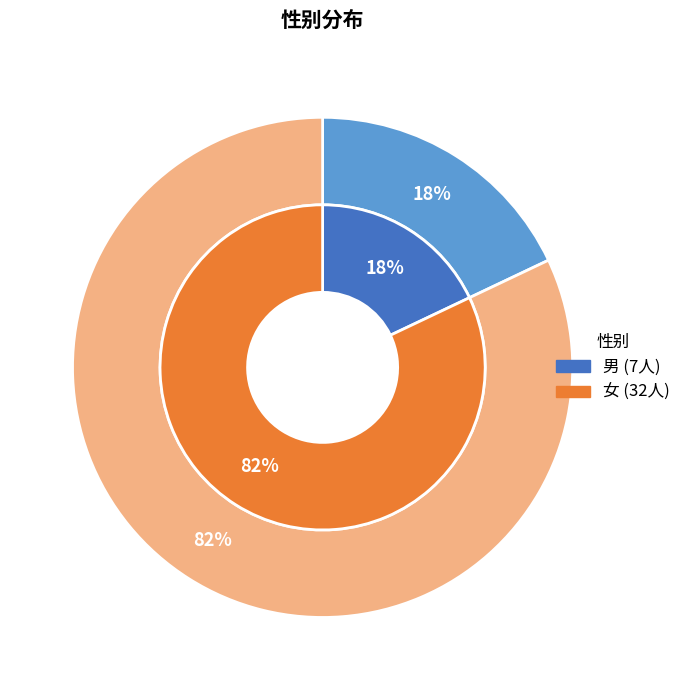

Is there any slice that represents more than half of the pie?

Yes